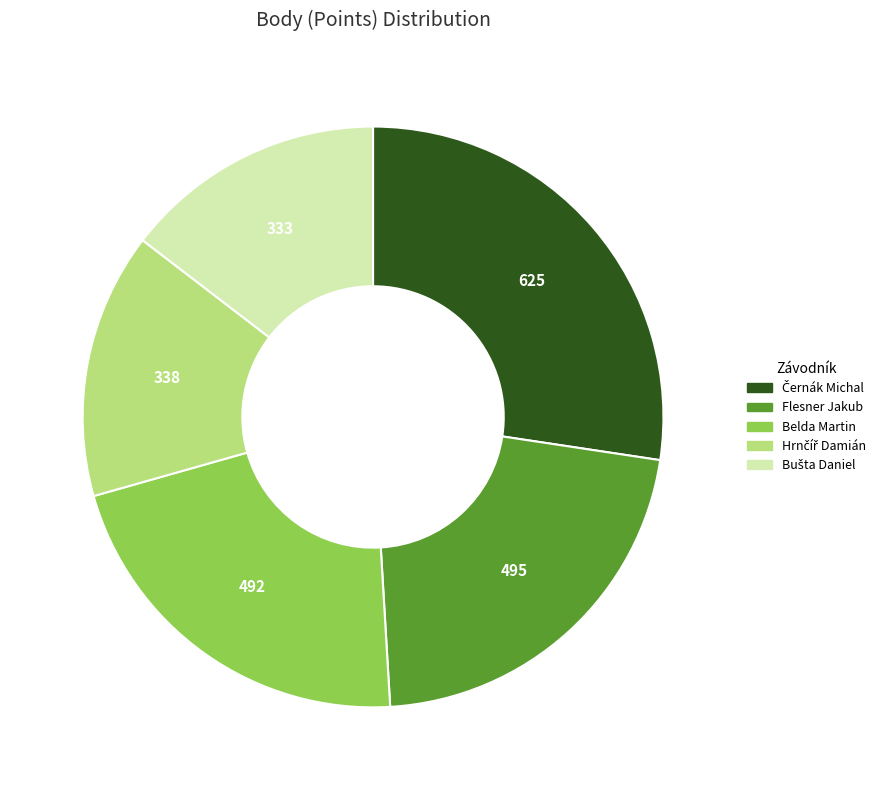

Is there a majority slice in this chart?

No